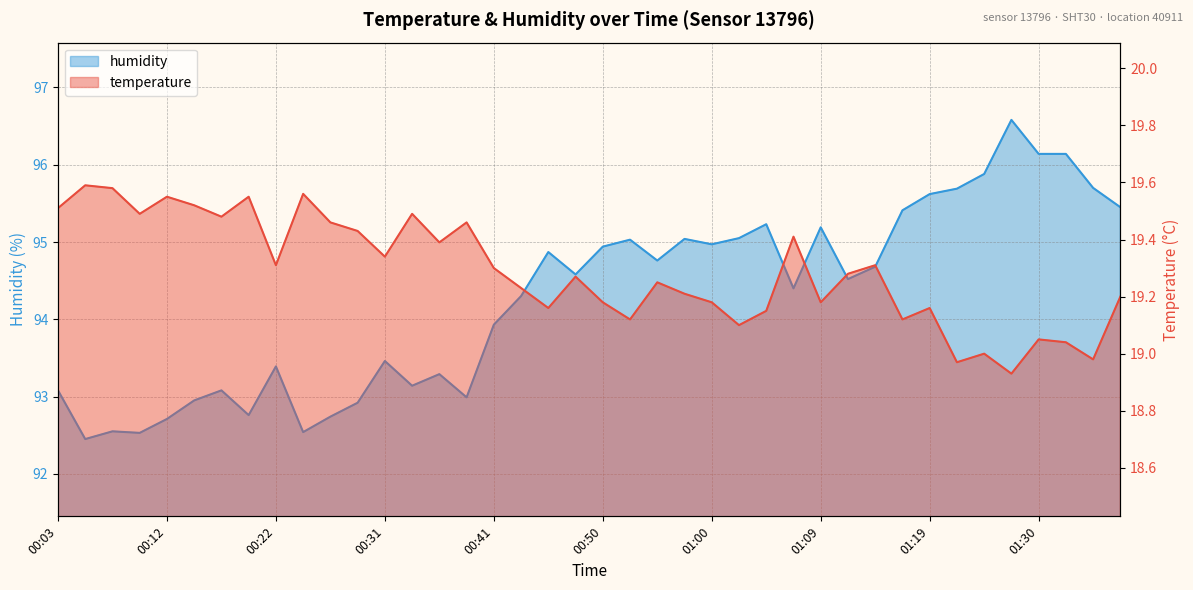

Is the value of temperature at 00:07 greater than the value of humidity at 00:17?

No